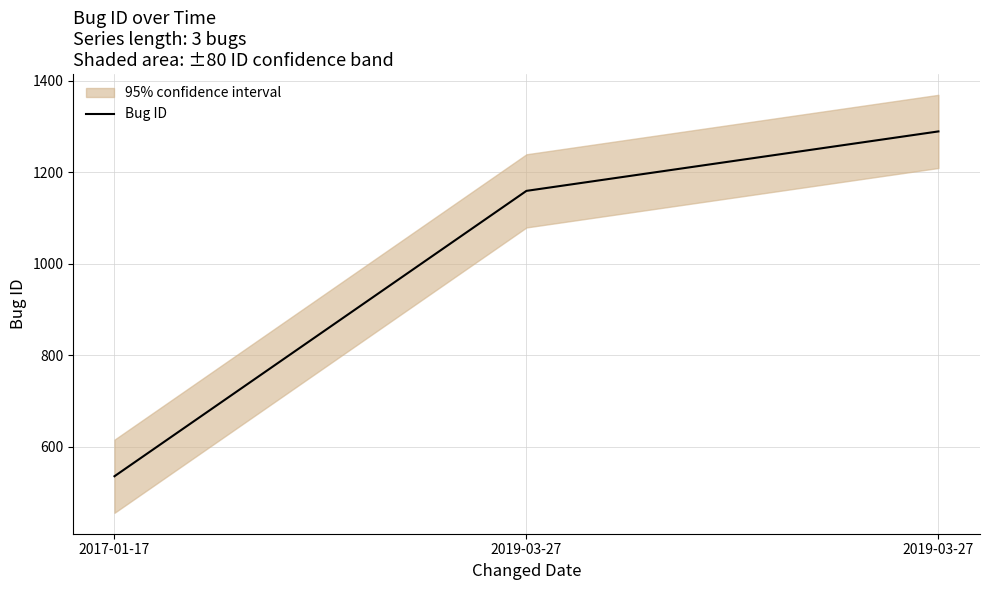

List the labels in order of value, largest first.

2019-03-27, 2019-03-27, 2017-01-17